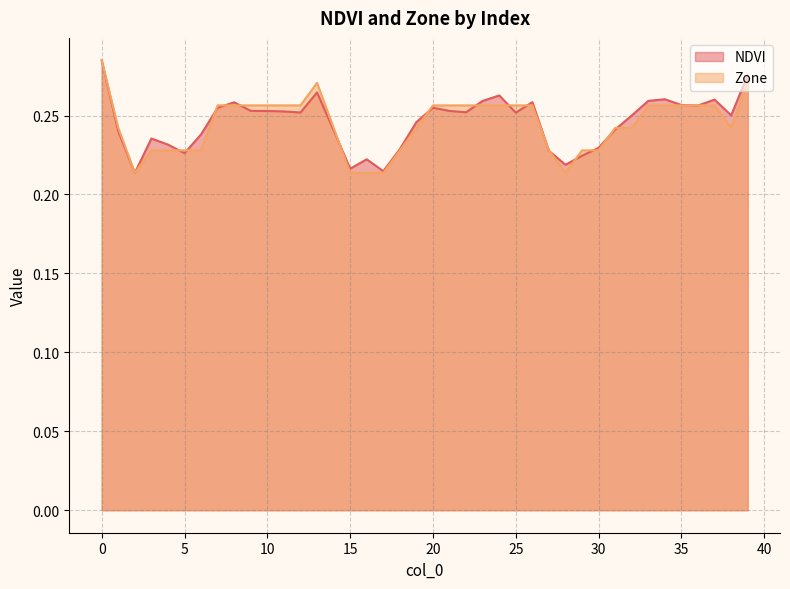

True or false: NDVI and Zone cross at least once.

True